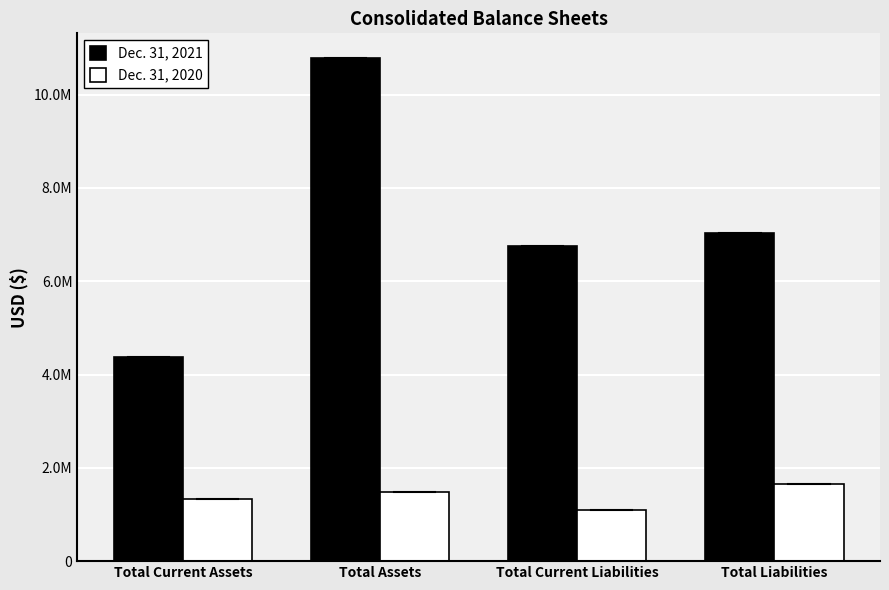

Which series has the largest range (max minus min)?

Dec. 31, 2021